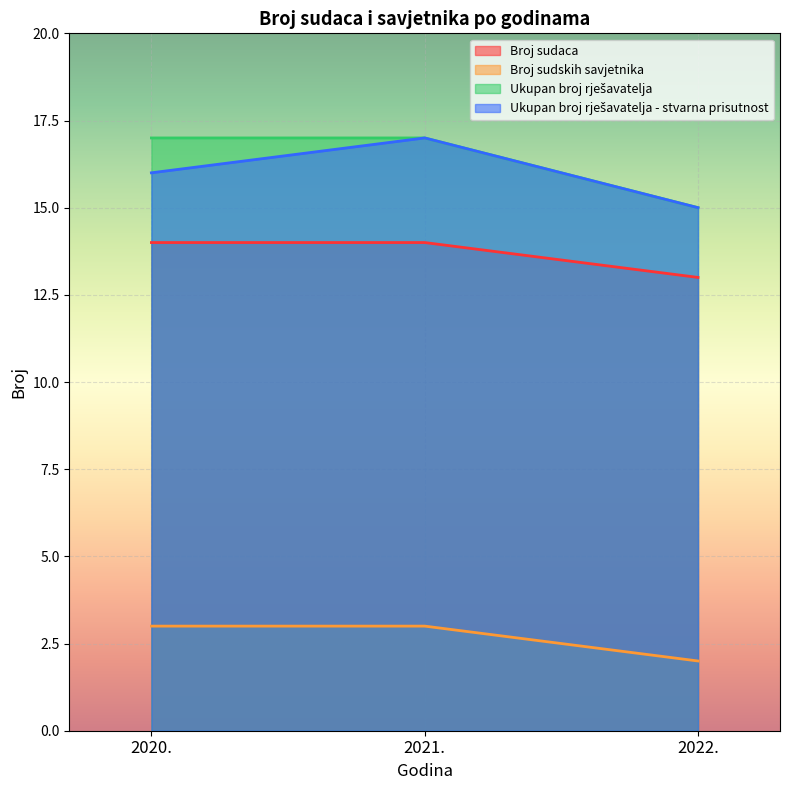

Does the chart display data point markers on the line(s)?

No